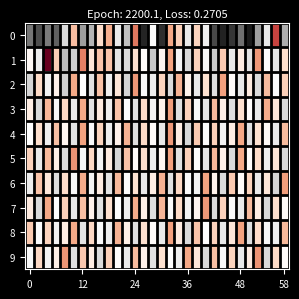

Rank the series by their maximum value, from lowest to highest.

8, 3, 4, 7, 9, 5, 6, 2, 1, 0